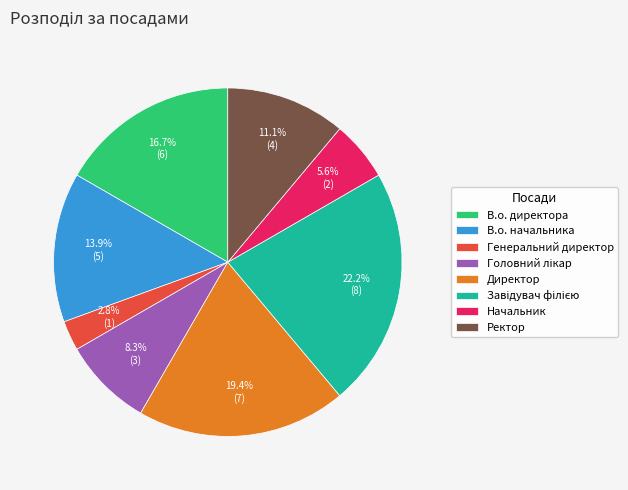

Is Генеральний директор the majority of the pie?

No